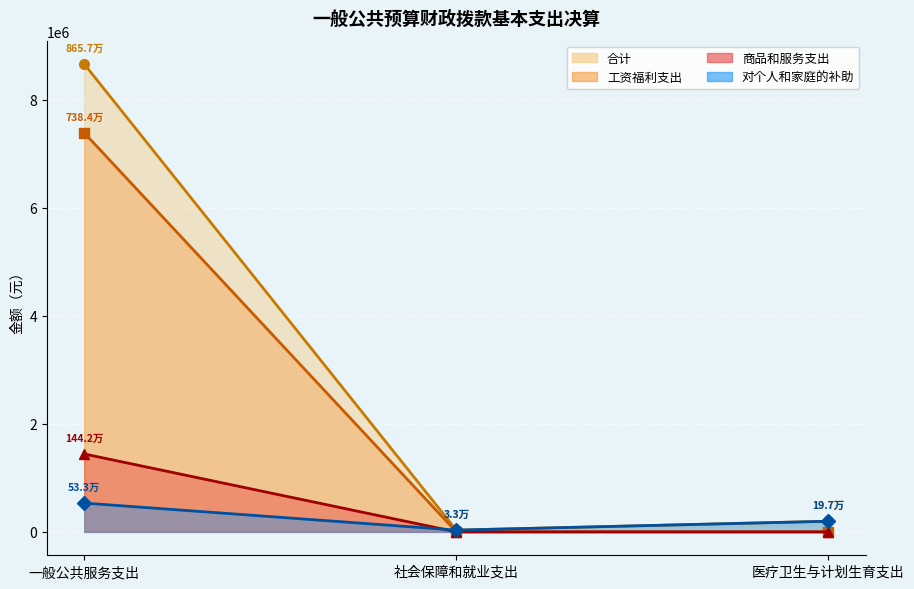

What is the maximum value for 工资福利支出 (线)?

7384439.7